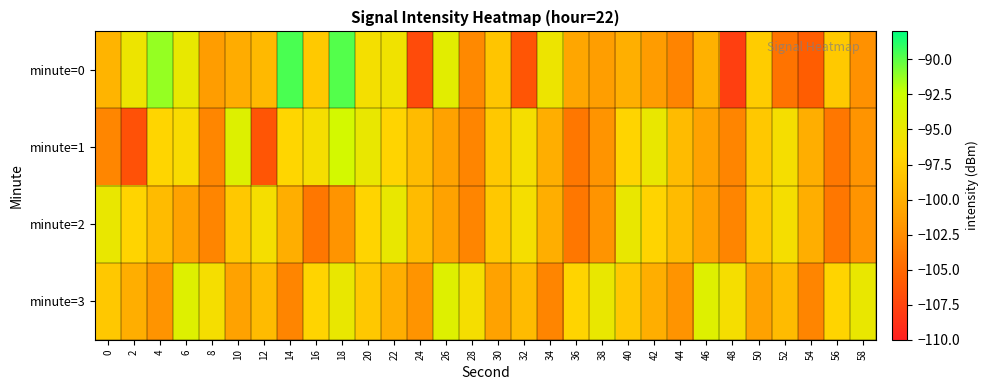

Which has a higher value, 56 or 22?

22